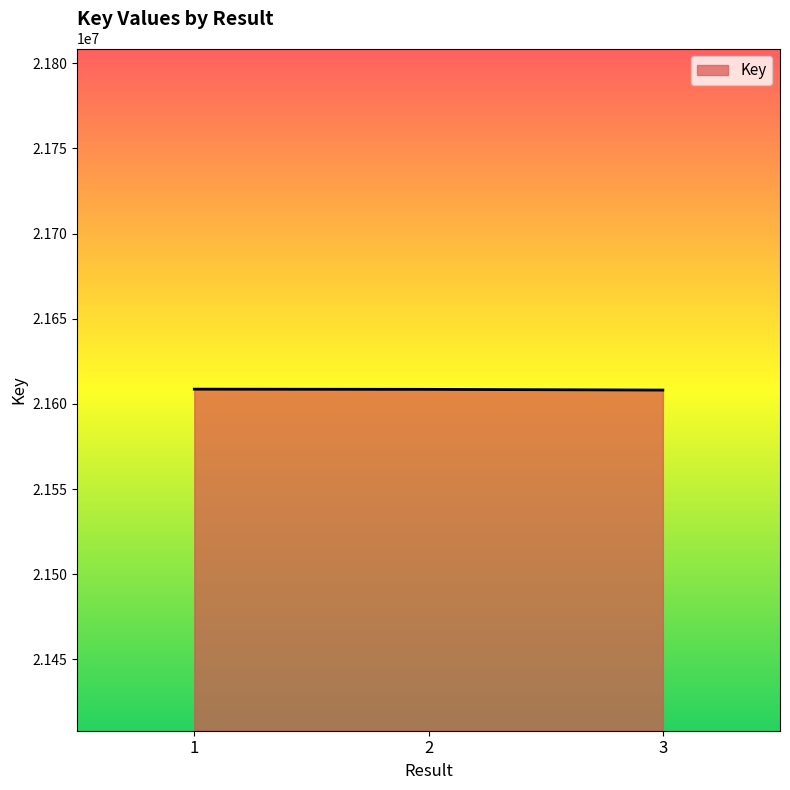

The chart shows a value of 21608141 at 3. True or false?

True